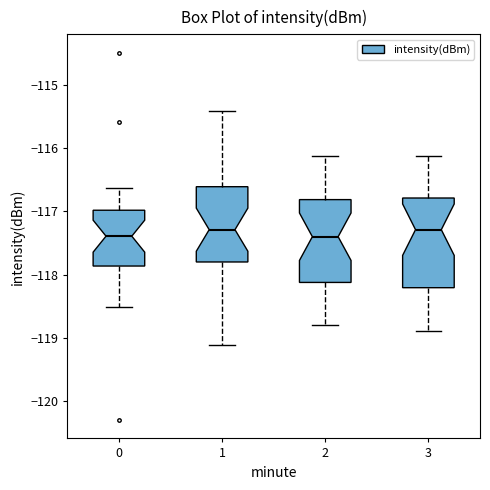

Where is the lower edge of the box at x = 0 on the y-axis? The values are not printed on the chart, so give them approximately, as read against the axis.

-117.9